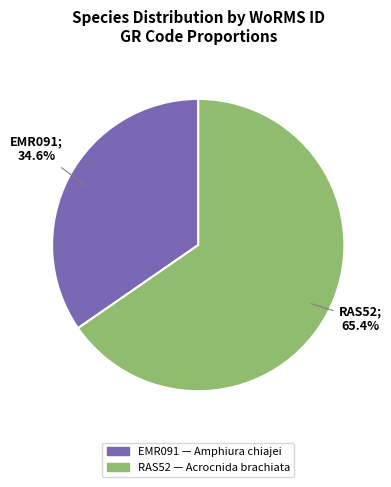

Which category has the biggest portion of the pie?

RAS52